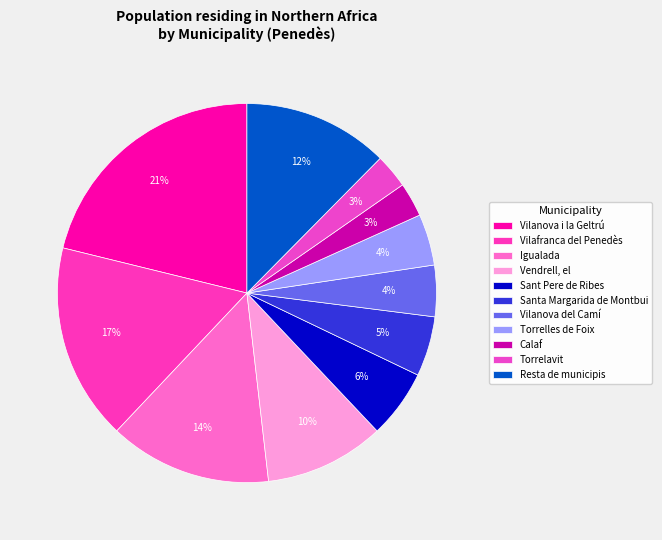

To the nearest percent, what percentage of the pie is Calaf?

3%